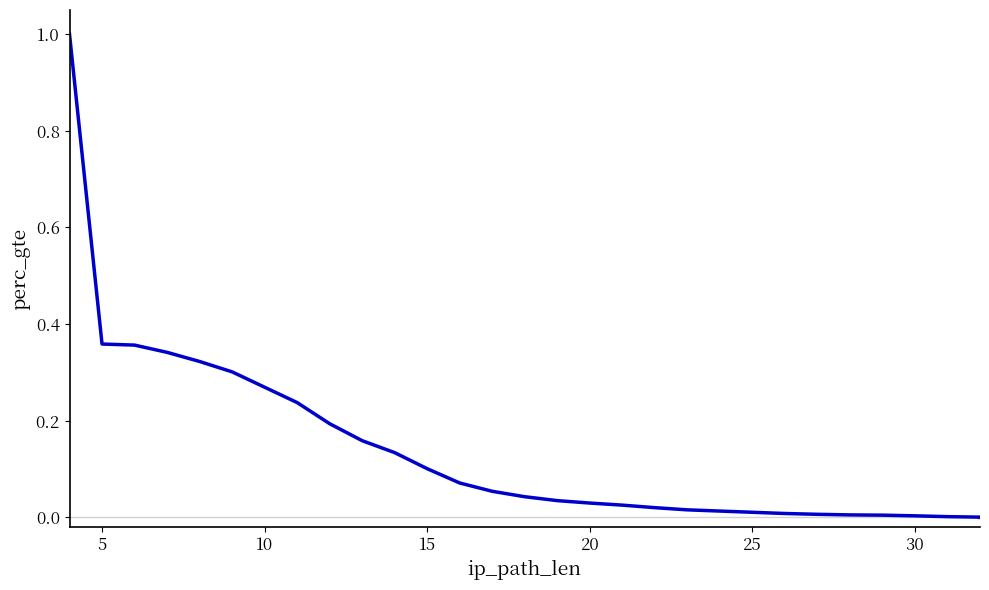

What is the value of the 5th point from the left?

0.3